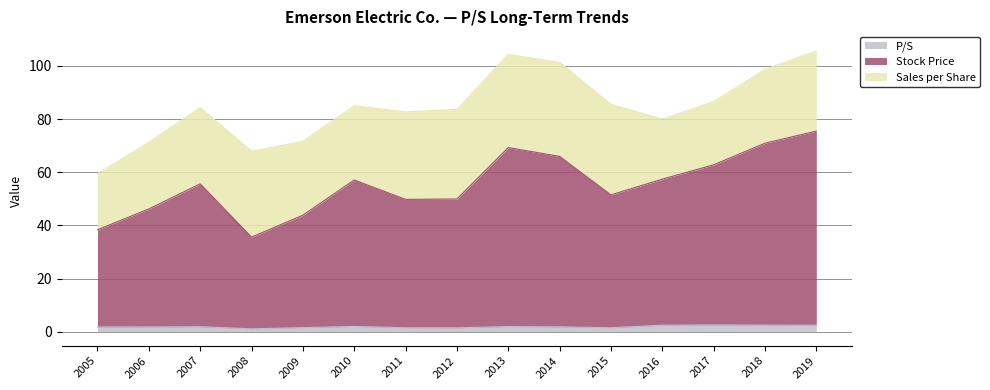

How many interior local peaks does the P/S series have?

4